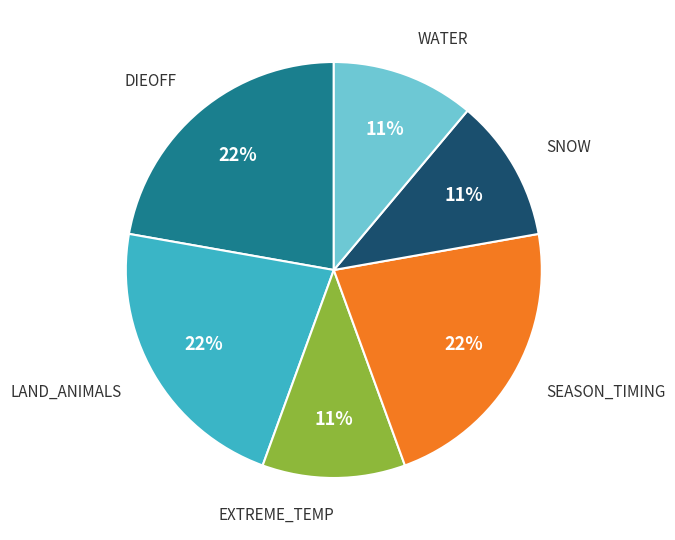

Is there any slice that represents more than half of the pie?

No